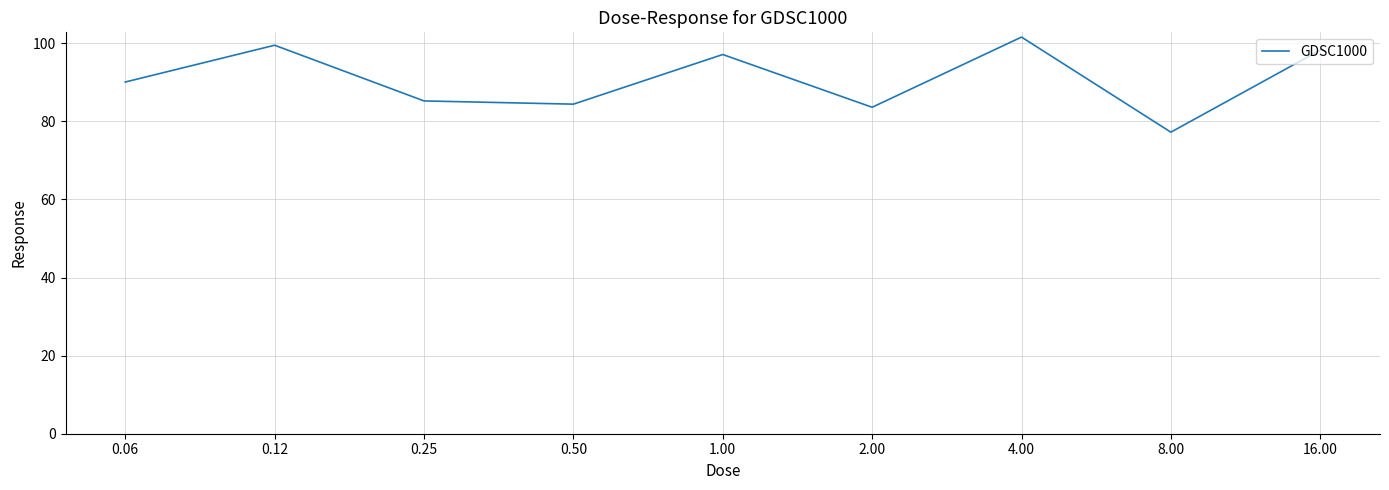

What is the smallest value displayed?

77.2